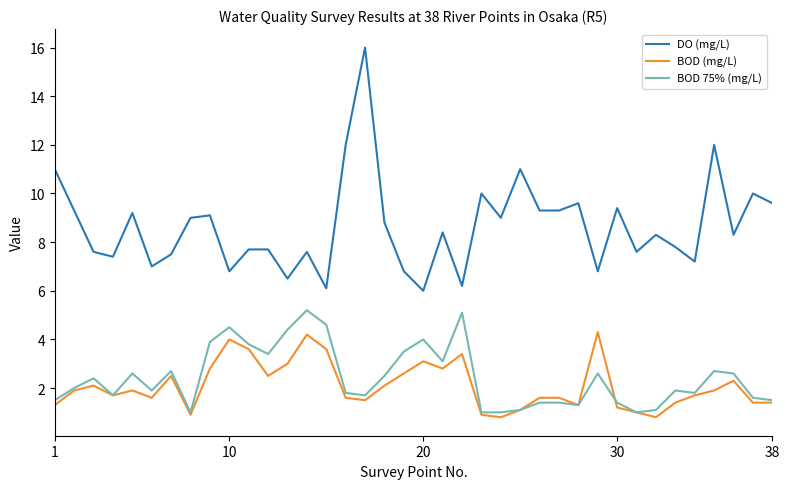

What is the lowest value of the BOD 75% (mg/L) series?

1.0